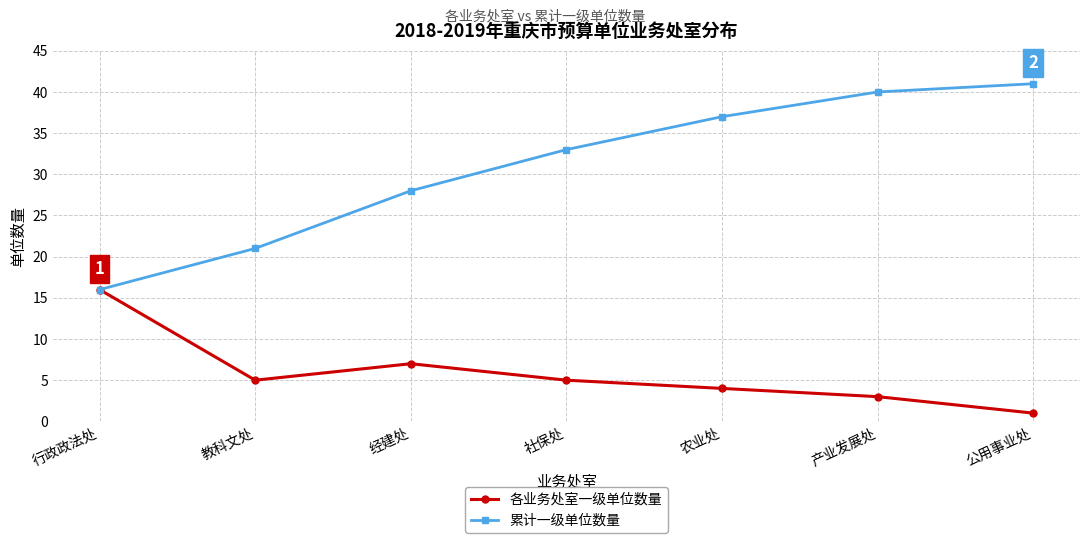

What value does the 累计一级单位数量 series have at 经建处?

28